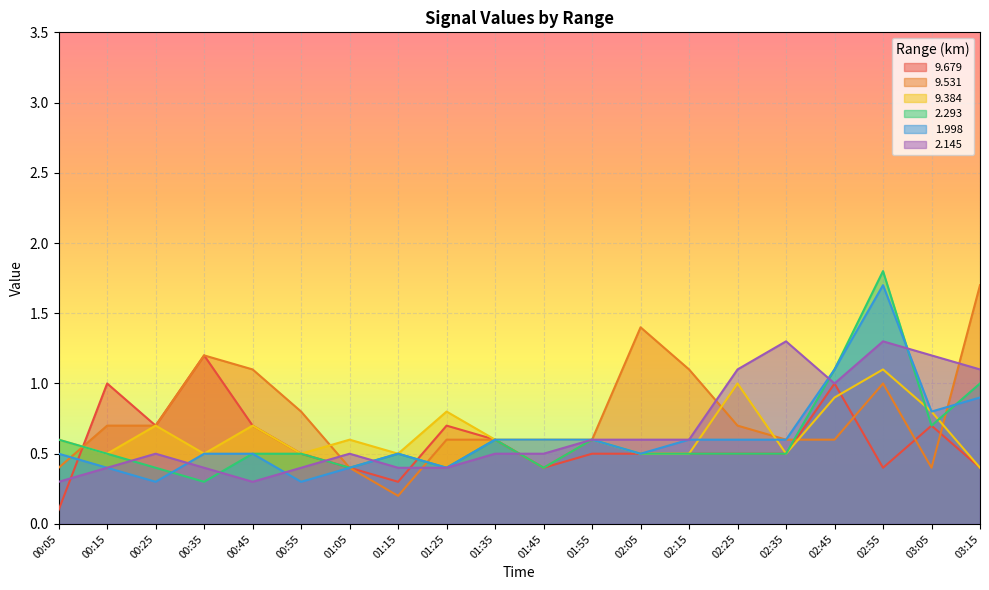

How many lines are shown in the chart?

6